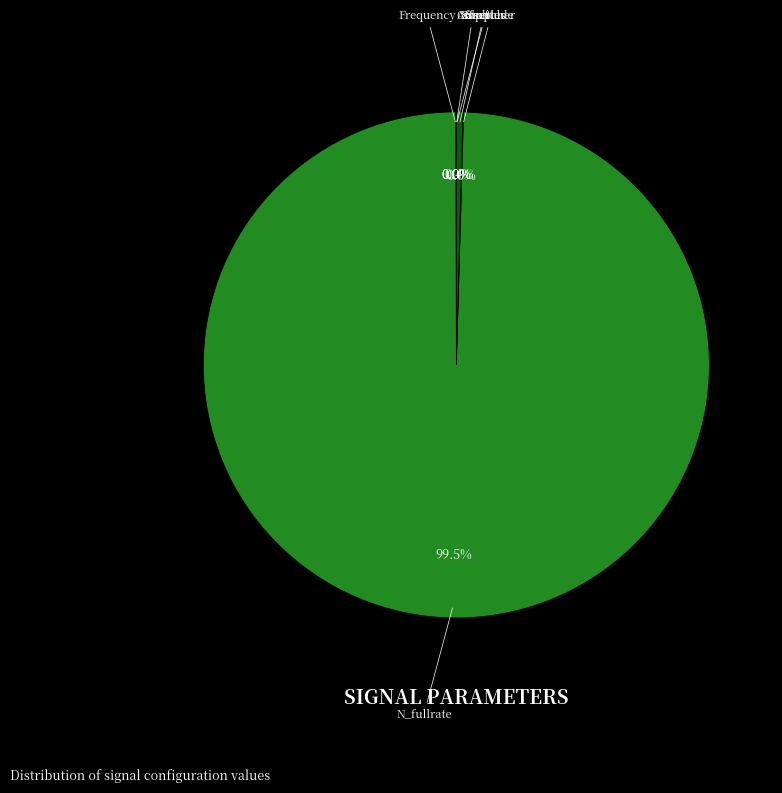

What is the largest slice in the pie chart?

N_fullrate